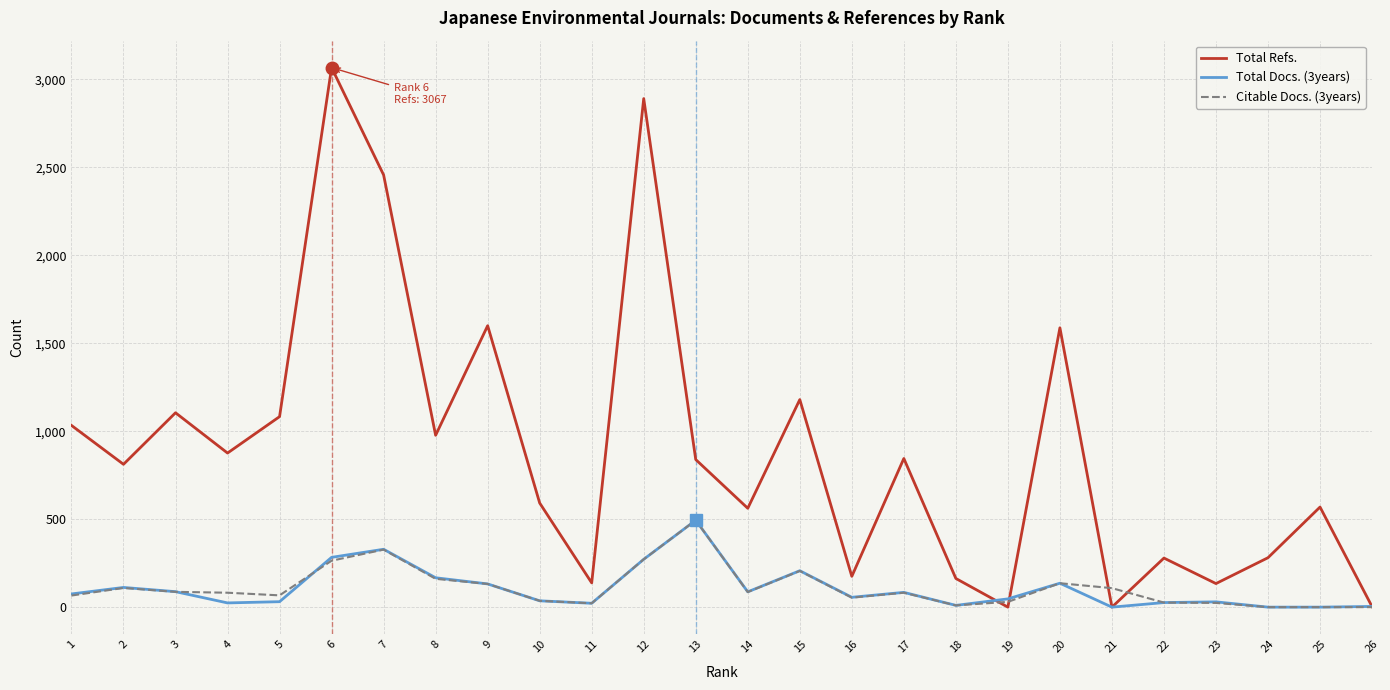

What is the spread (max minus min) of values at 2?

703